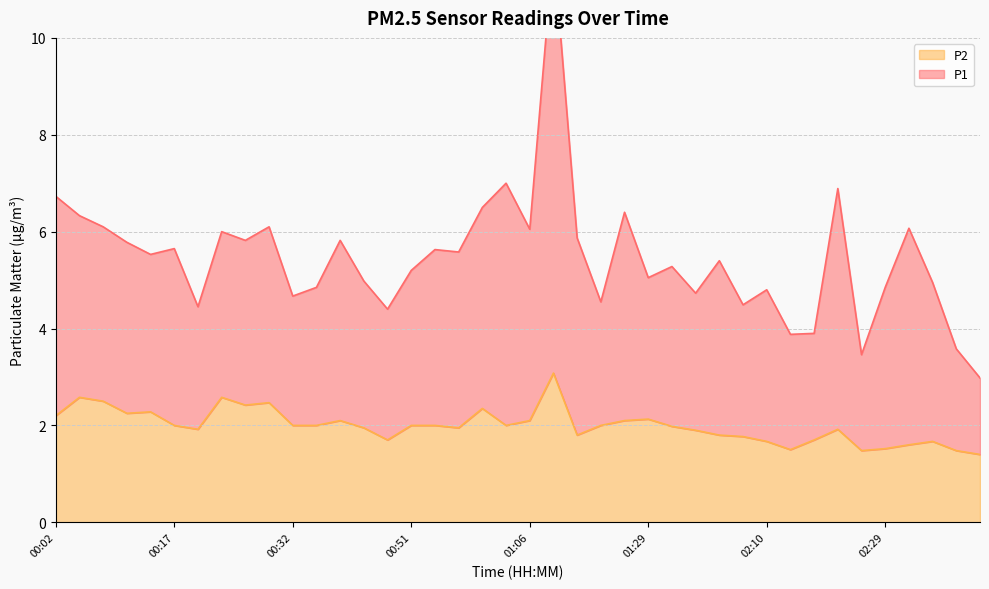

Reading right to left, transcribe all the data shown in this chart.

P1: 02:45=3.0	02:42=3.6	02:38=4.9	02:35=6.1	02:29=4.8	02:26=3.5	02:23=6.9	02:19=3.9	02:13=3.9	02:10=4.8	02:03=4.5	02:00=5.4	01:56=4.7	01:46=5.3	01:29=5.0	01:18=6.4	01:15=4.5	01:12=5.9	01:09=11.8	01:06=6.1	01:03=7.0	01:00=6.5	00:57=5.6	00:54=5.6	00:51=5.2	00:48=4.4	00:41=5.0	00:38=5.8	00:35=4.8	00:32=4.7	00:29=6.1	00:26=5.8	00:23=6.0	00:20=4.4	00:17=5.7	00:14=5.5	00:11=5.8	00:08=6.1	00:05=6.3	00:02=6.7
P2: 02:45=1.4	02:42=1.5	02:38=1.7	02:35=1.6	02:29=1.5	02:26=1.5	02:23=1.9	02:19=1.7	02:13=1.5	02:10=1.7	02:03=1.8	02:00=1.8	01:56=1.9	01:46=2.0	01:29=2.1	01:18=2.1	01:15=2.0	01:12=1.8	01:09=3.1	01:06=2.1	01:03=2.0	01:00=2.4	00:57=1.9	00:54=2.0	00:51=2.0	00:48=1.7	00:41=1.9	00:38=2.1	00:35=2.0	00:32=2.0	00:29=2.5	00:26=2.4	00:23=2.6	00:20=1.9	00:17=2.0	00:14=2.3	00:11=2.2	00:08=2.5	00:05=2.6	00:02=2.2